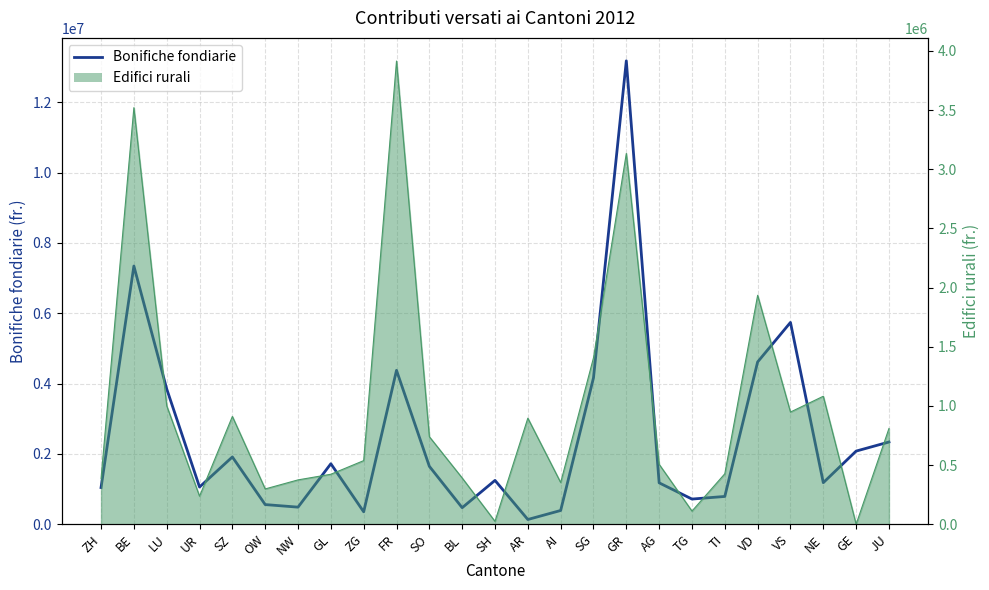

True or false: the data shows 12802372 at BE.

False